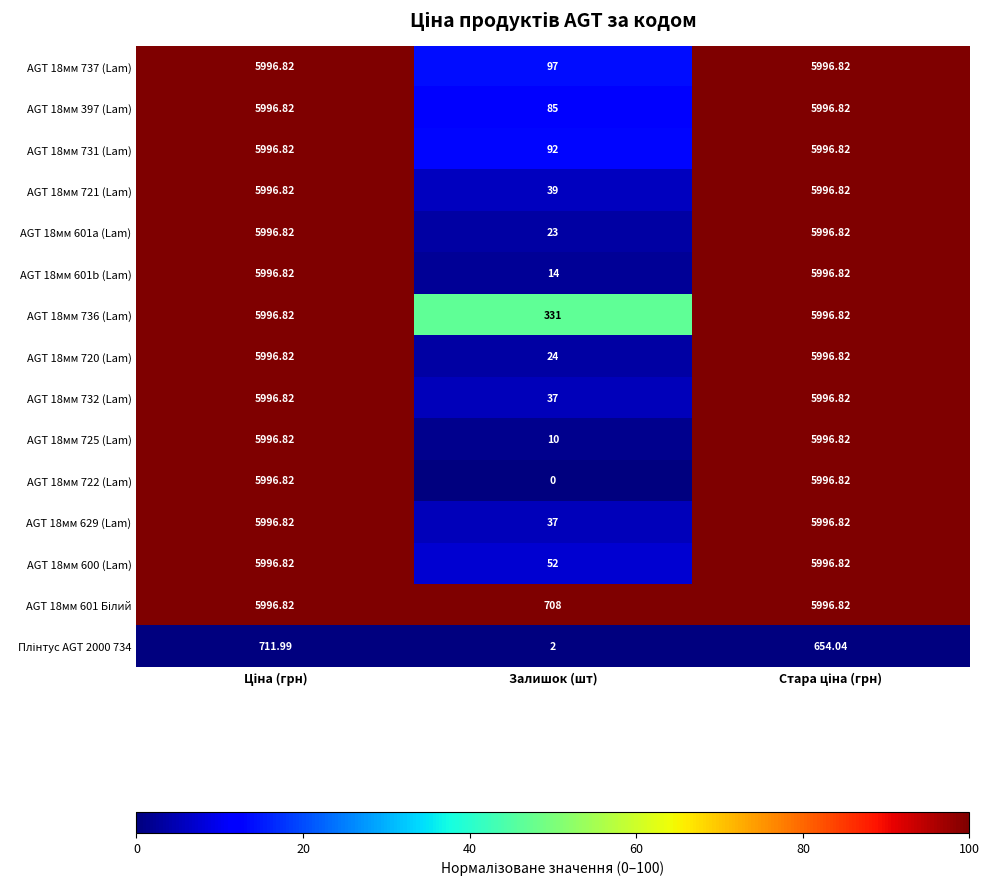

At which label does AGT 18мм 601a (Lam) reach its minimum?

Залишок (шт)